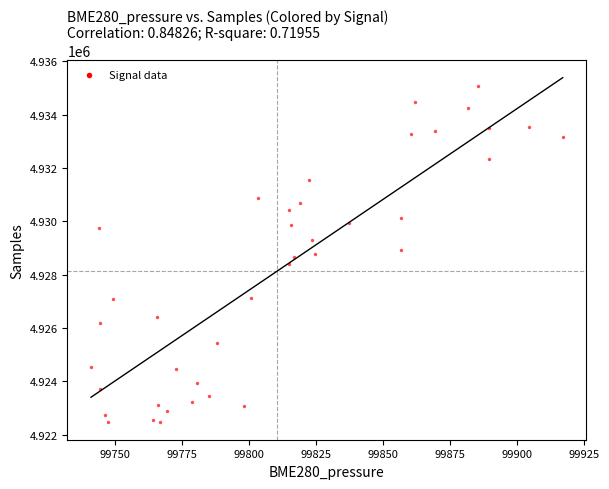

What is the range of Y values (max minus min)?

12617